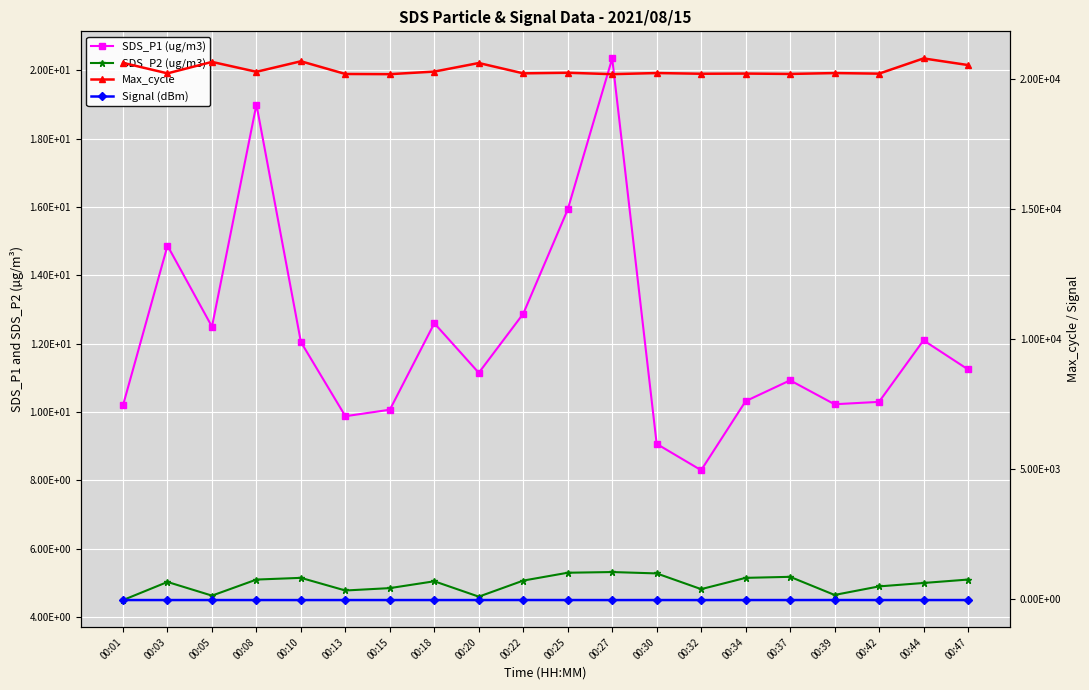

At which label does Max_cycle first exceed 20220?

00:01